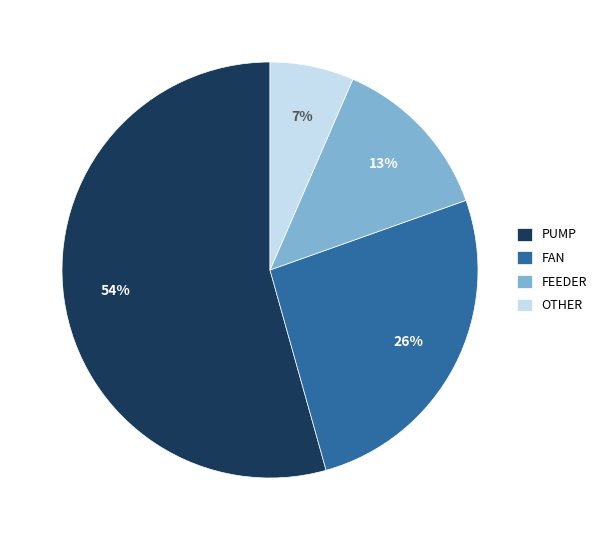

Is it true that FEEDER is 13% of the pie?

True